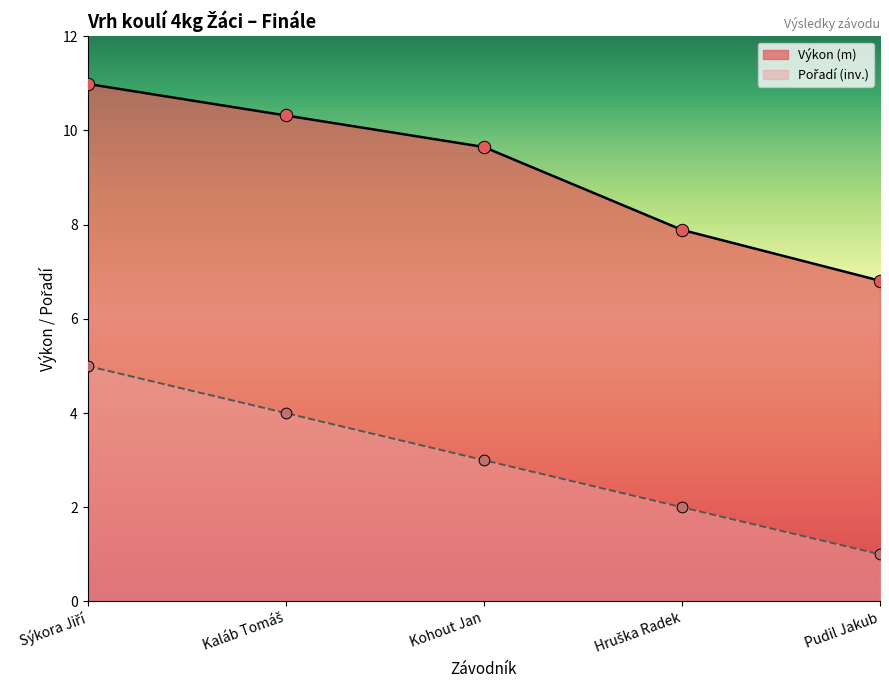

What is the change in value from Kaláb Tomáš to Kohout Jan?

-1